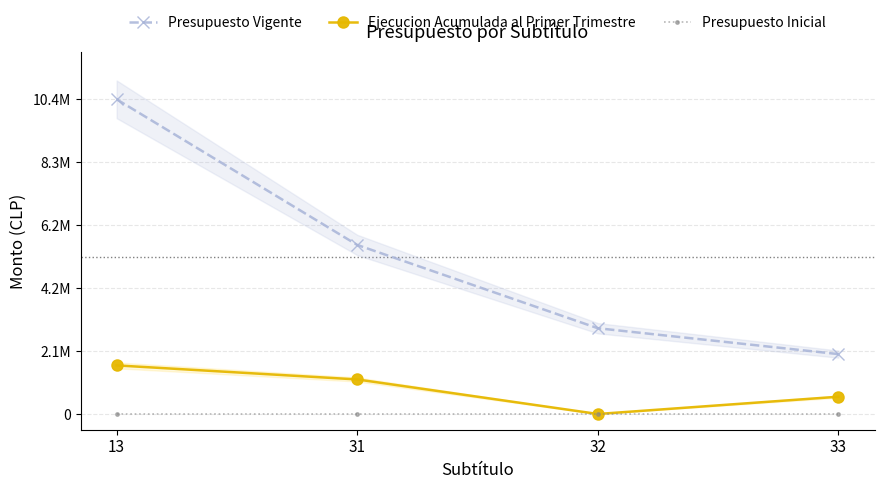

Which has a higher value, 13 or 33?

13